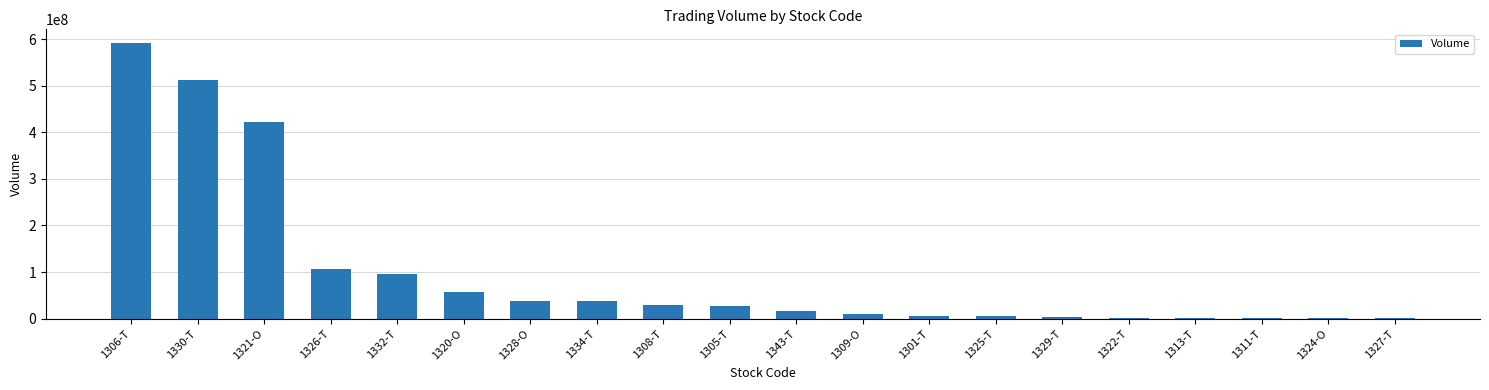

What is the ratio of the value at 1330-T to the value at 1343-T?

32.1